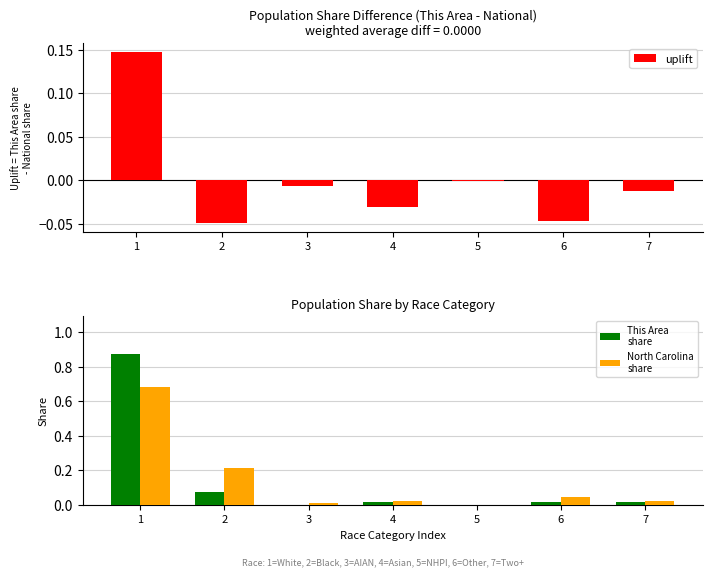

Between 1 and 4, which is larger?

1